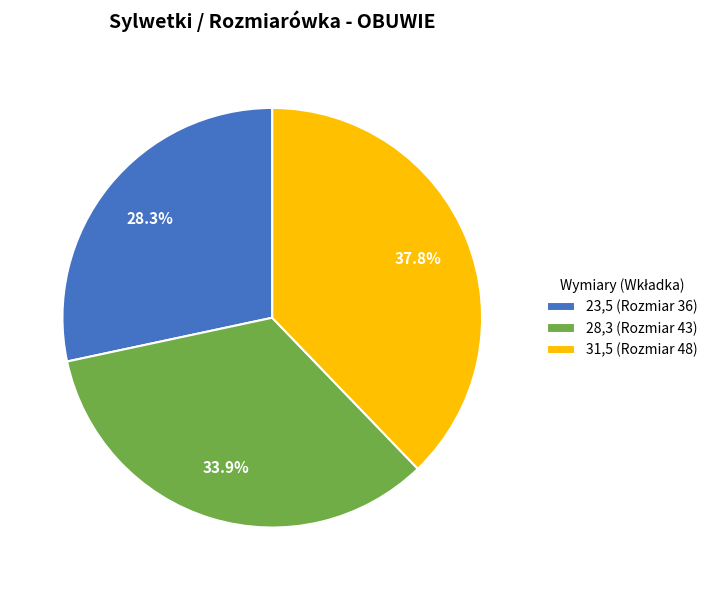

To the nearest percent, what is the difference between the 31,5 and 28,3 slice percentages?

4%